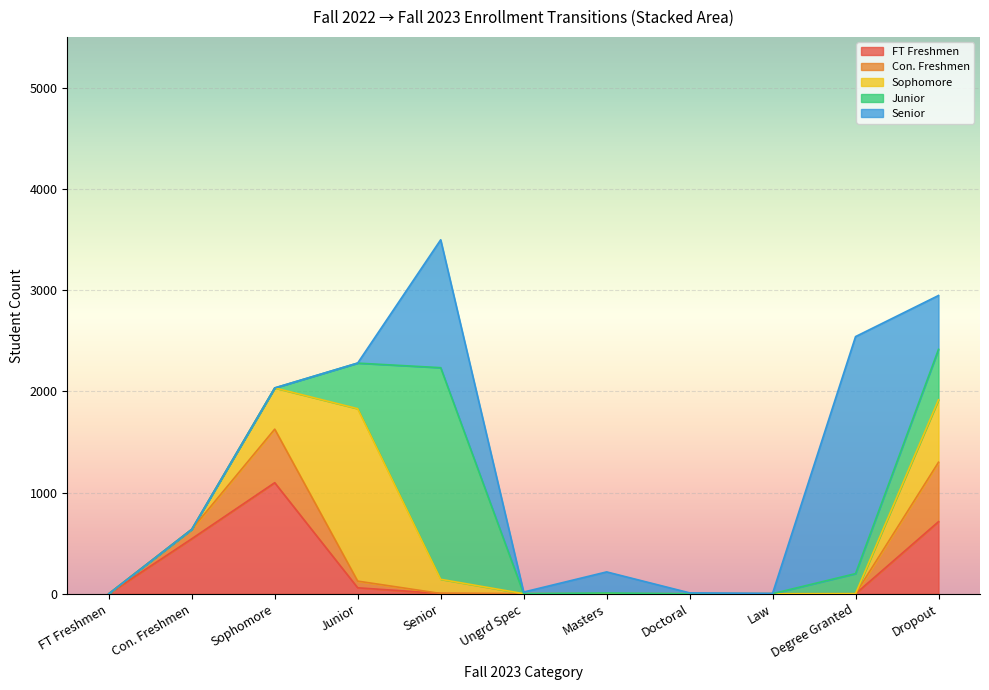

At which category is the sum across all series the highest?

Senior